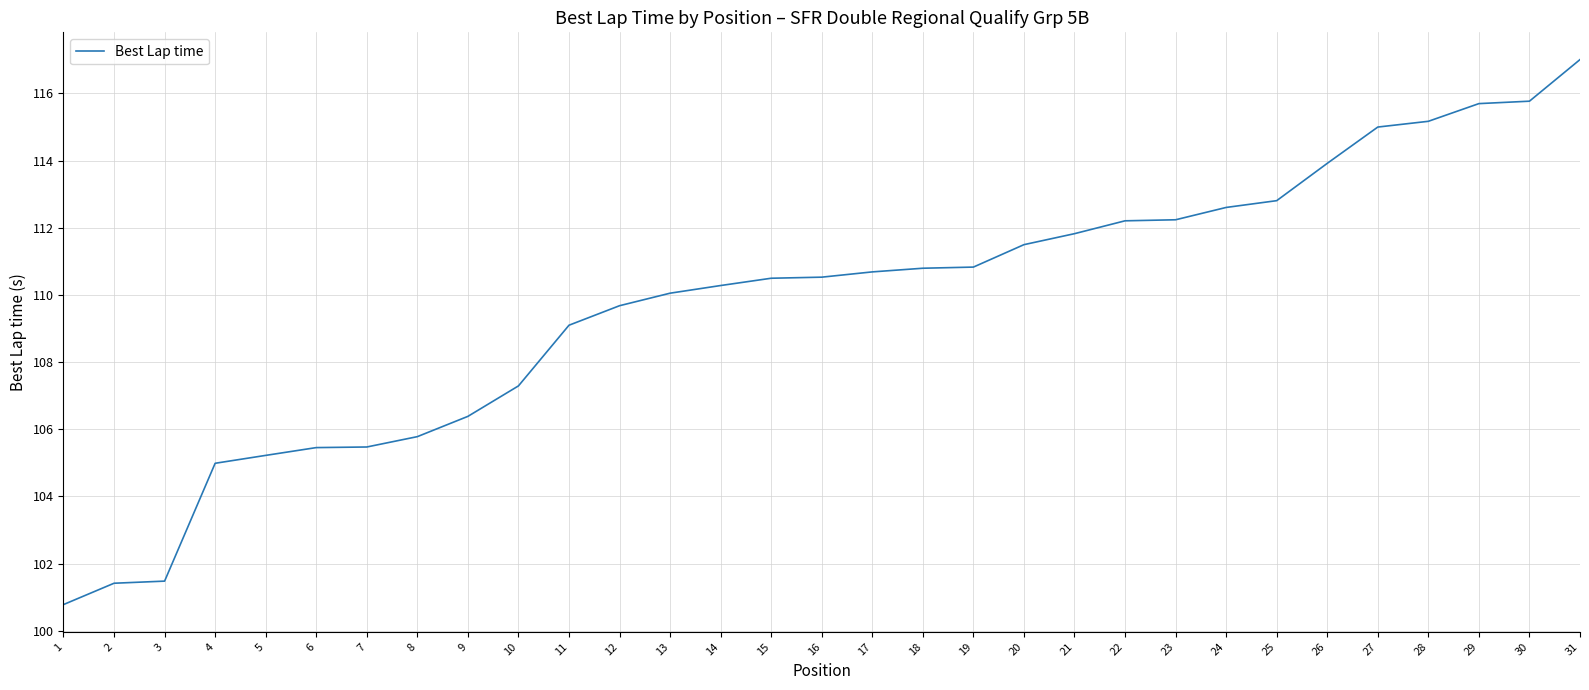

What is the change in value from 18 to 26?

+3.1